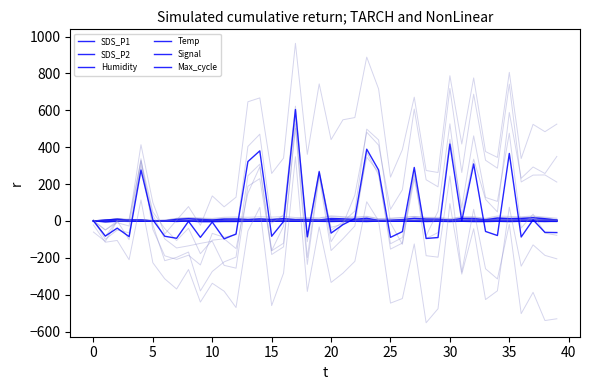

How many values in the Temp series exceed 0?

9